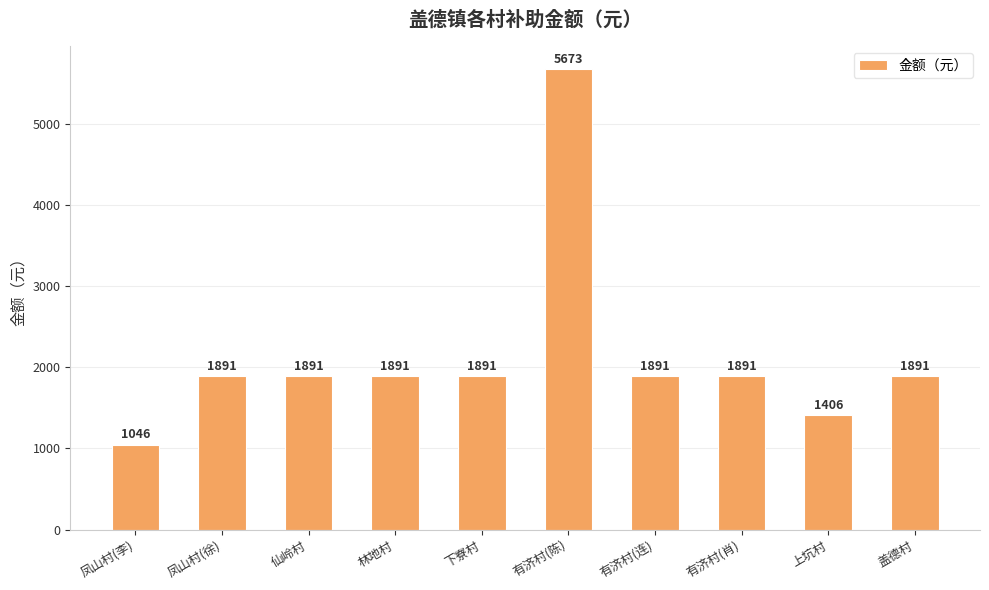

Reading left to right, extract all data points from this chart.

凤山村(李)=1046	凤山村(徐)=1891	仙岭村=1891	林地村=1891	下寮村=1891	有济村(陈)=5673	有济村(连)=1891	有济村(肖)=1891	上坑村=1406	盖德村=1891